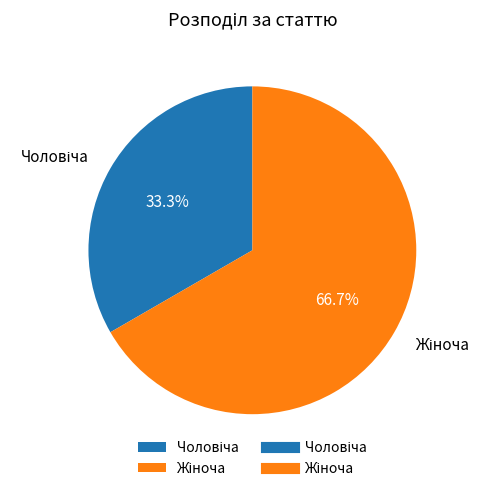

How many slices are in this pie chart?

2